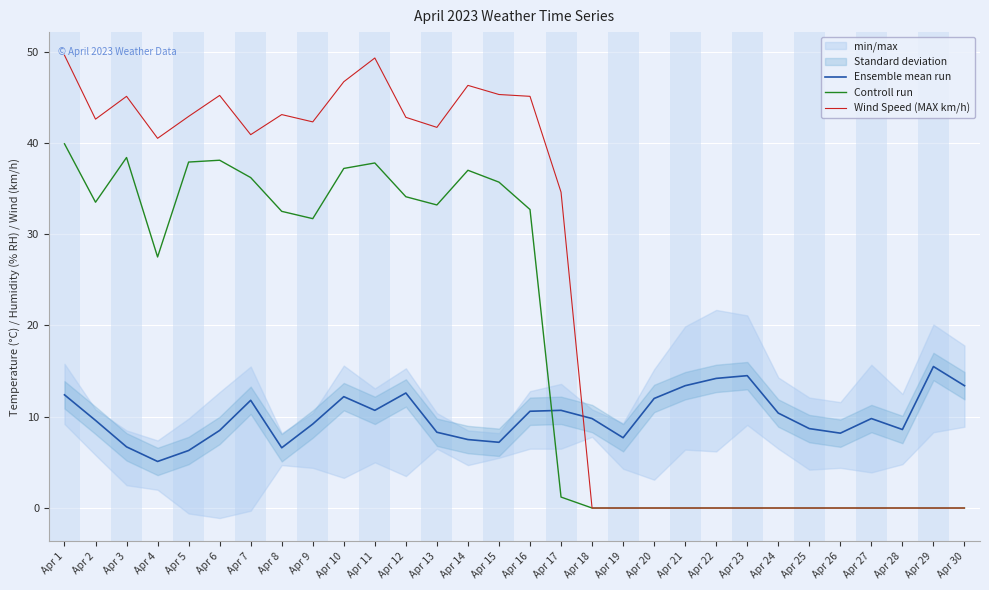

At how many categories does at least one series exceed 43?

9